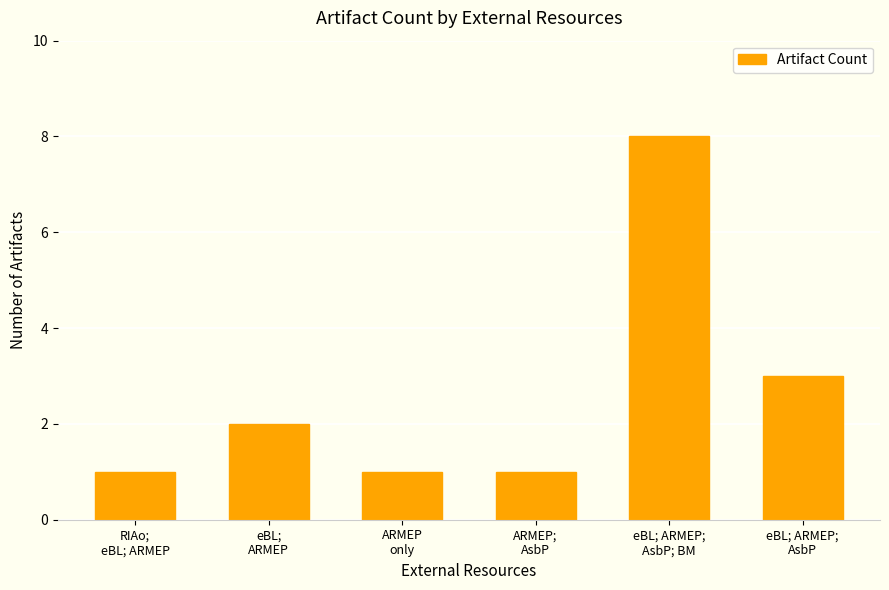

What is the value of the 4th bar from the left?

1